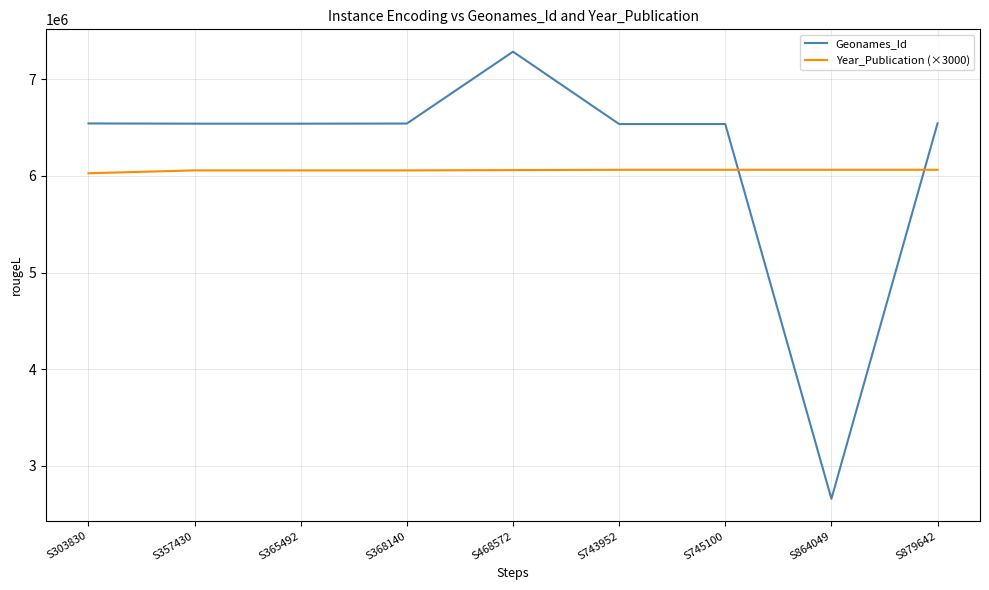

Count the number of data series in this chart.

2